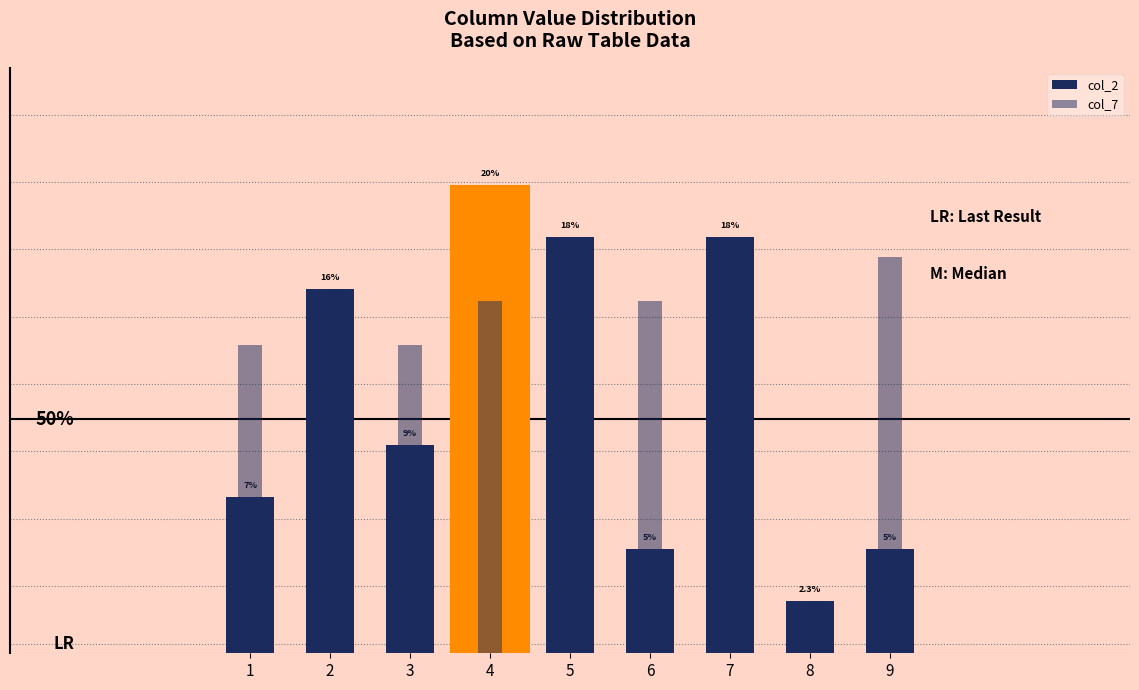

Which has a higher value, 3 or 6?

3